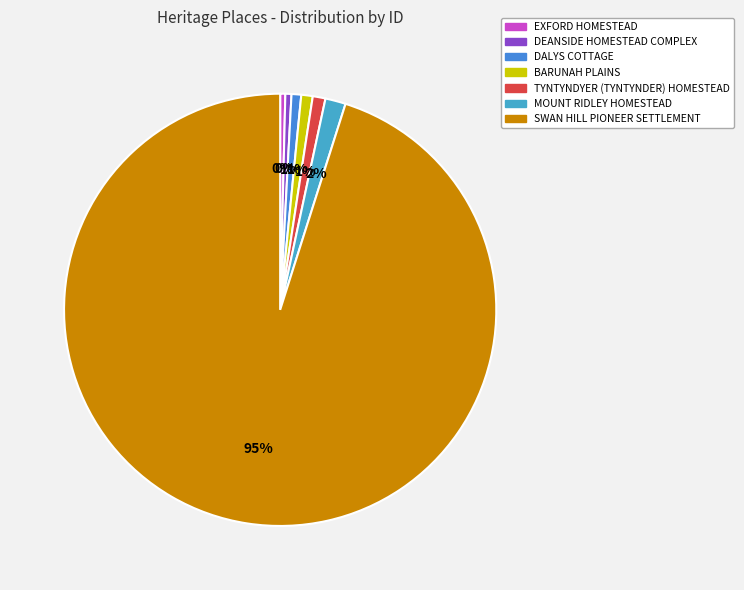

Does SWAN HILL PIONEER SETTLEMENT account for over 50% of the chart?

Yes